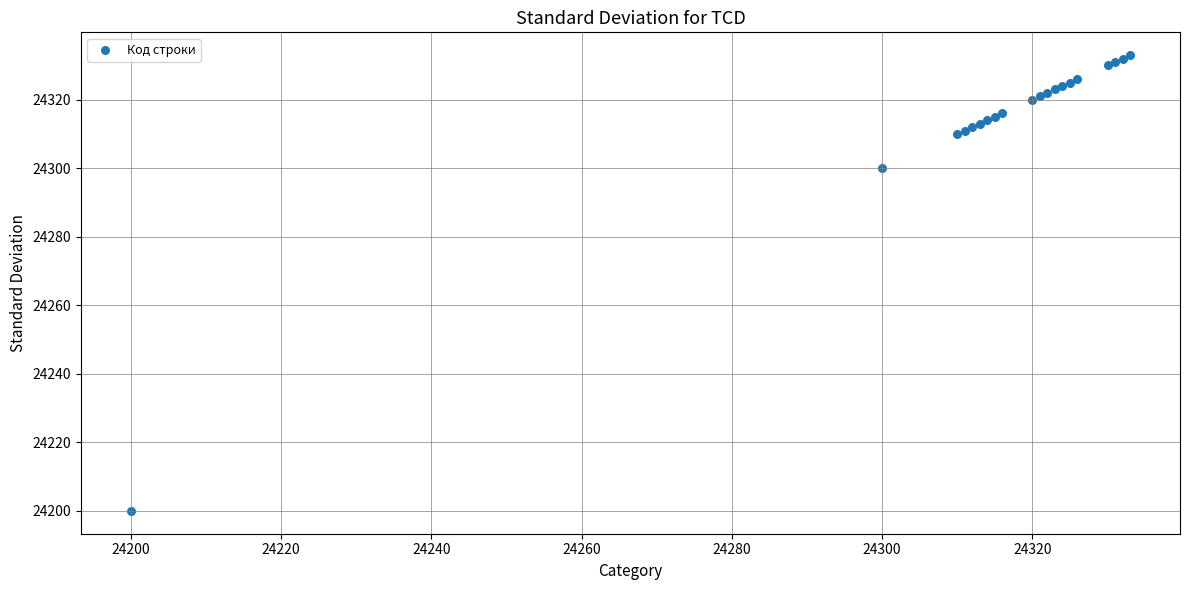

What Y value in the scatter plot is closest to 24266?

24300